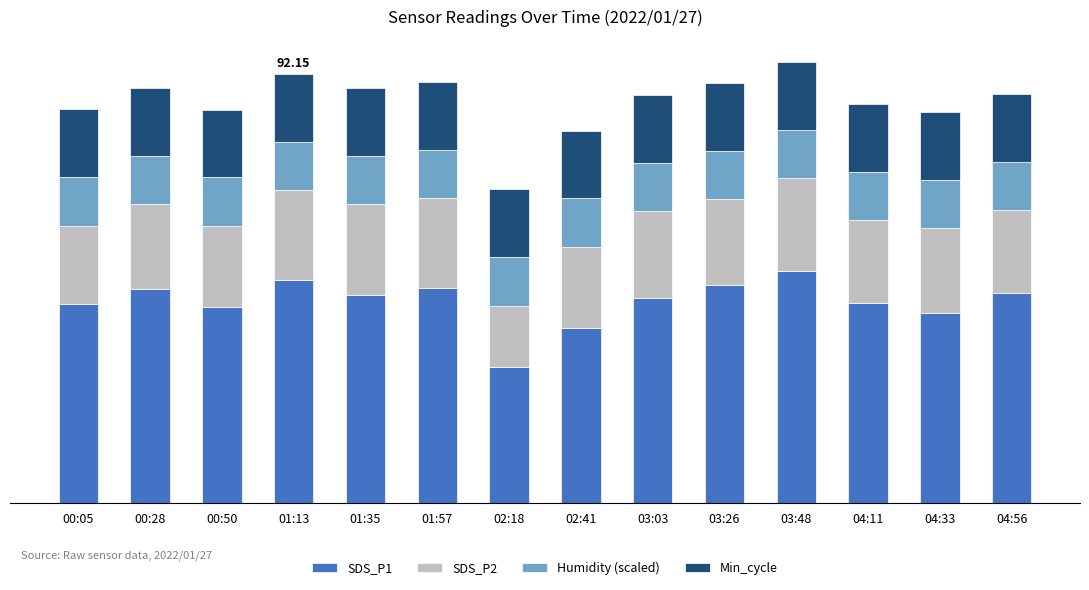

Are the bars horizontal?

No